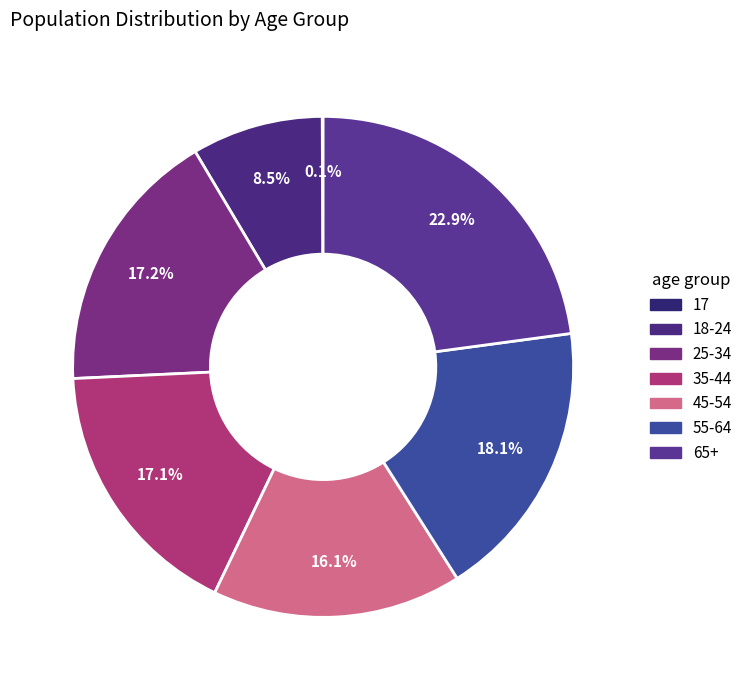

Rank the categories by value from lowest to highest.

17, 18-24, 45-54, 35-44, 25-34, 55-64, 65+